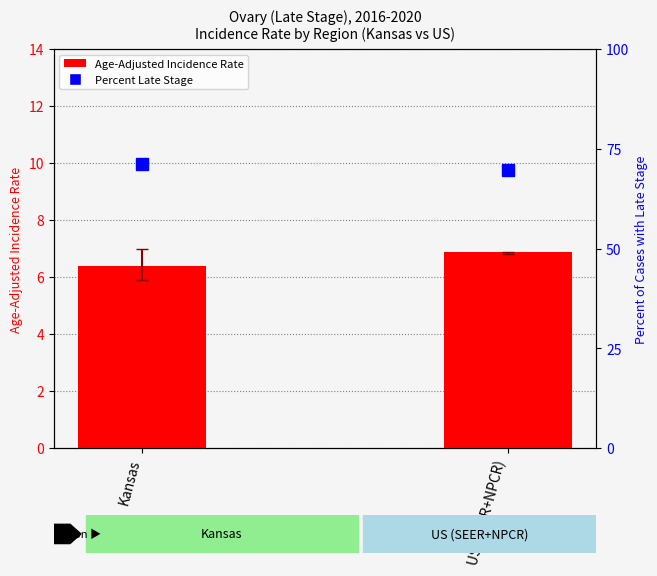

Reading left to right, transcribe all the data shown in this chart.

Age-Adjusted Incidence Rate: 6.4	6.9
Percent Late Stage: 71.3	69.7